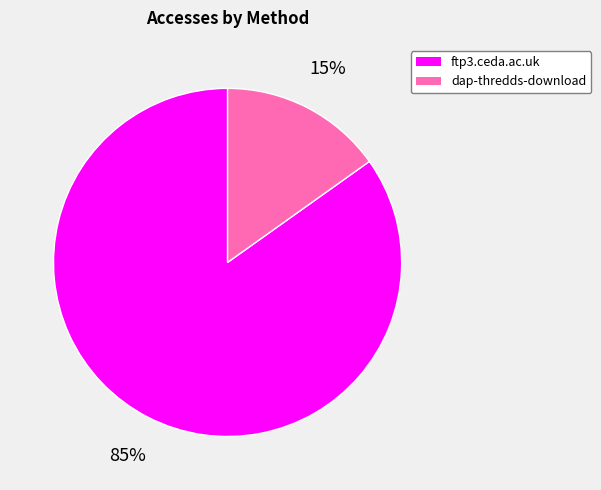

How many segments does this pie chart have?

2